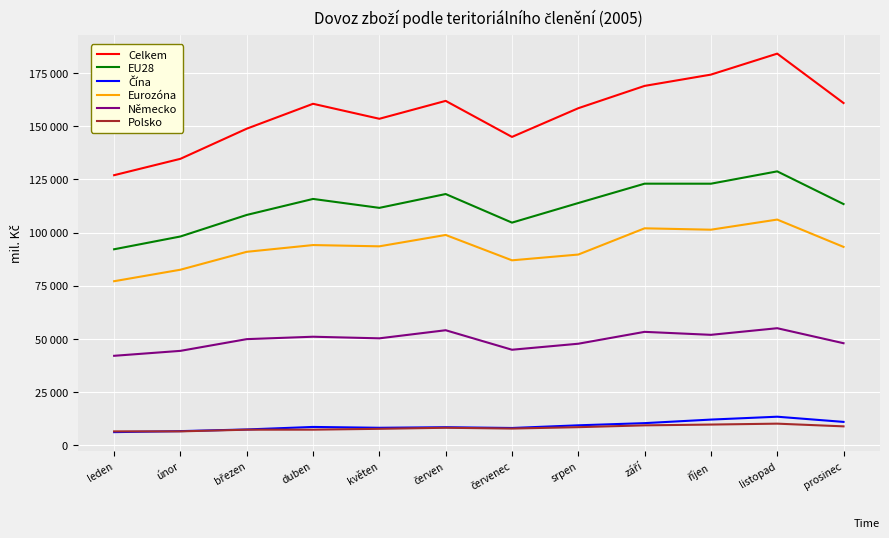

Does the chart have visible grid lines?

Yes